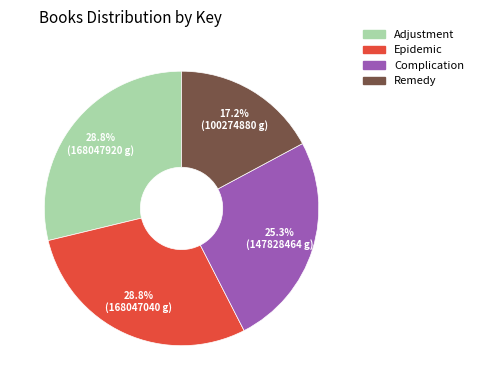

What is the total percentage of Remedy and Complication?

42.5%